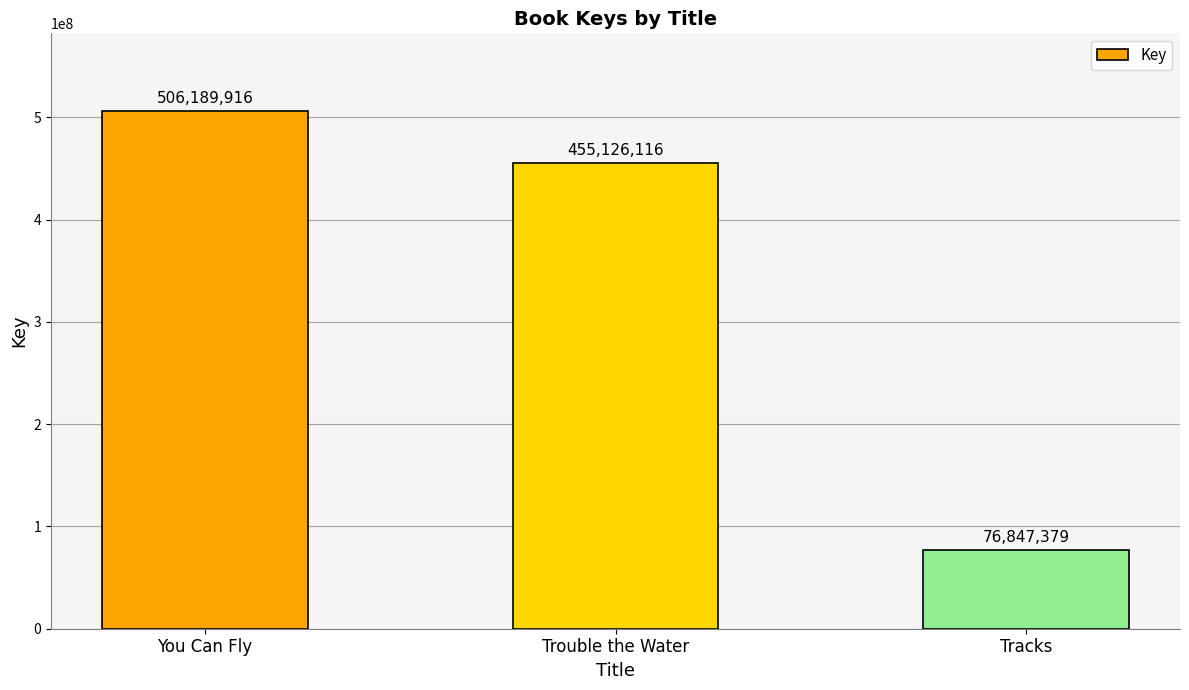

List the labels in order of value, smallest first.

Tracks, Trouble the Water, You Can Fly